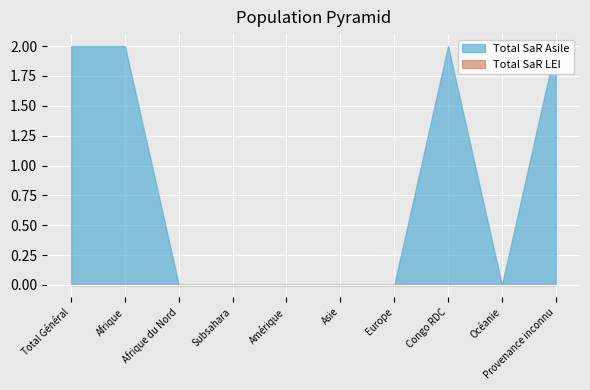

Rank the categories by value from highest to lowest.

Total Général, Afrique, Congo RDC, Provenance inconnu, Afrique du Nord, Subsahara, Amérique, Asie, Europe, Océanie